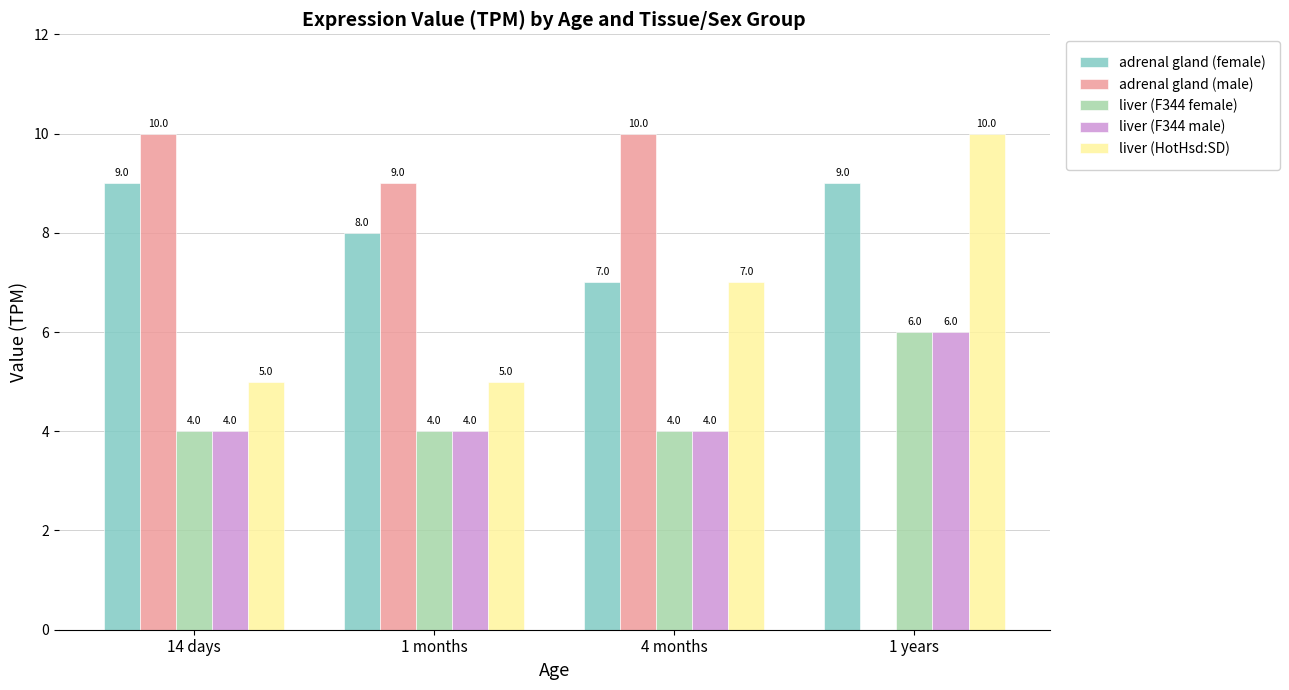

What is the minimum value shown in the chart?

4.0